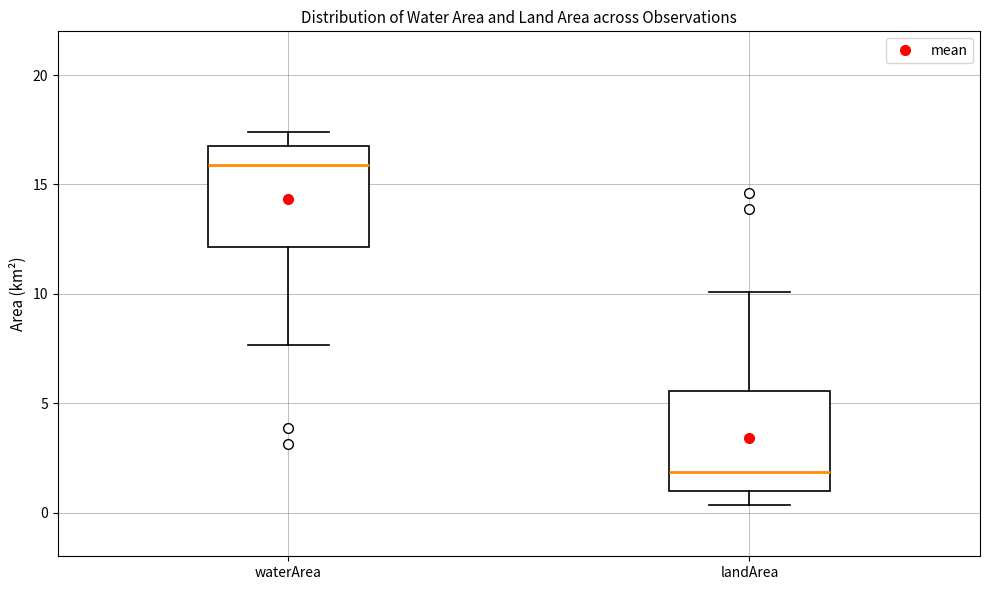

Which box's median line is the highest?

waterArea